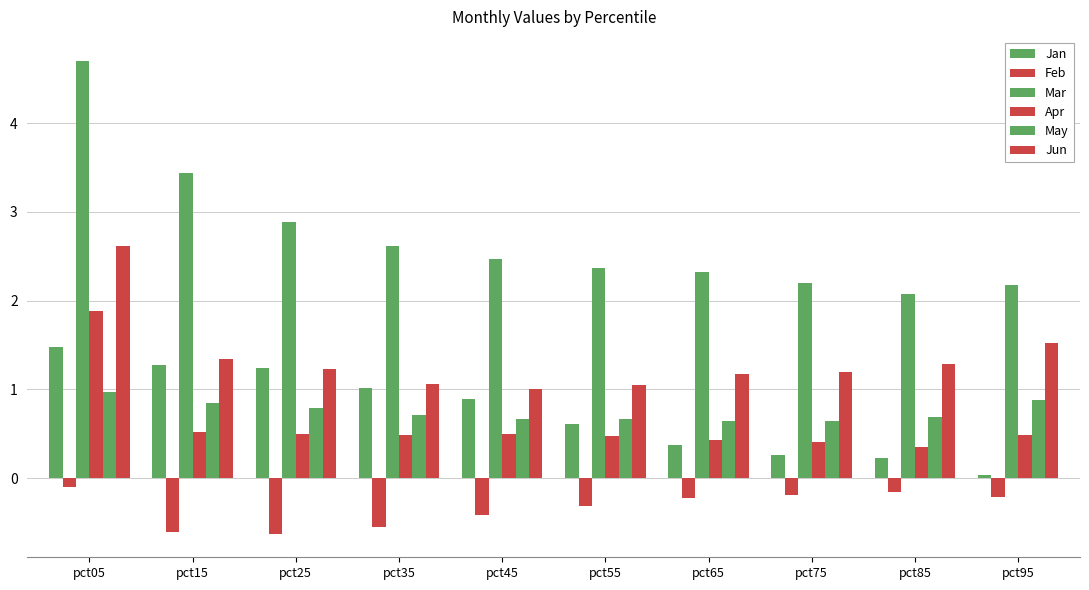

How many categories are shown in the chart?

10